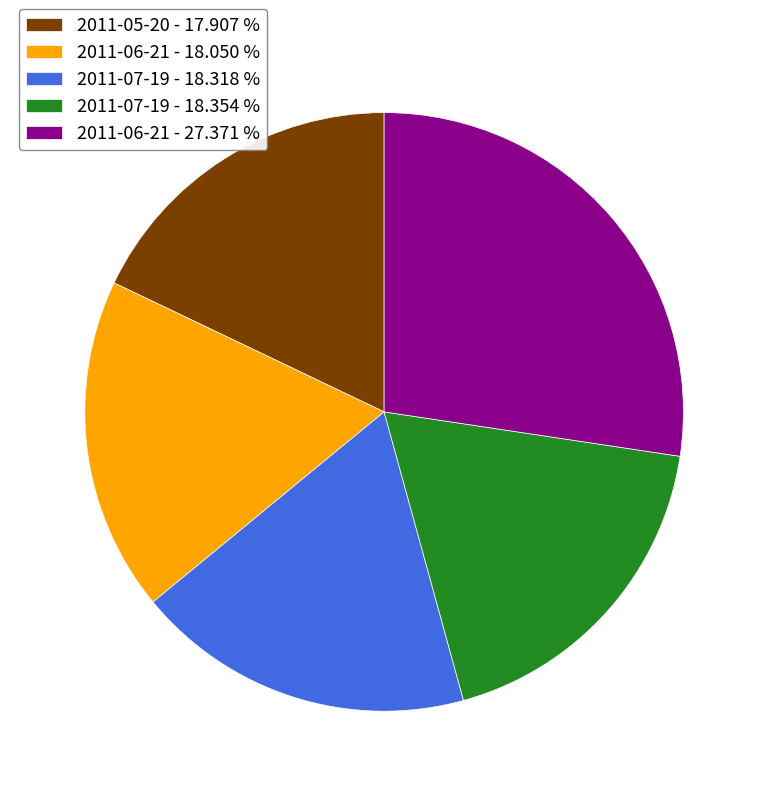

Is 2011-06-21 - 27.371 % the majority of the pie?

No